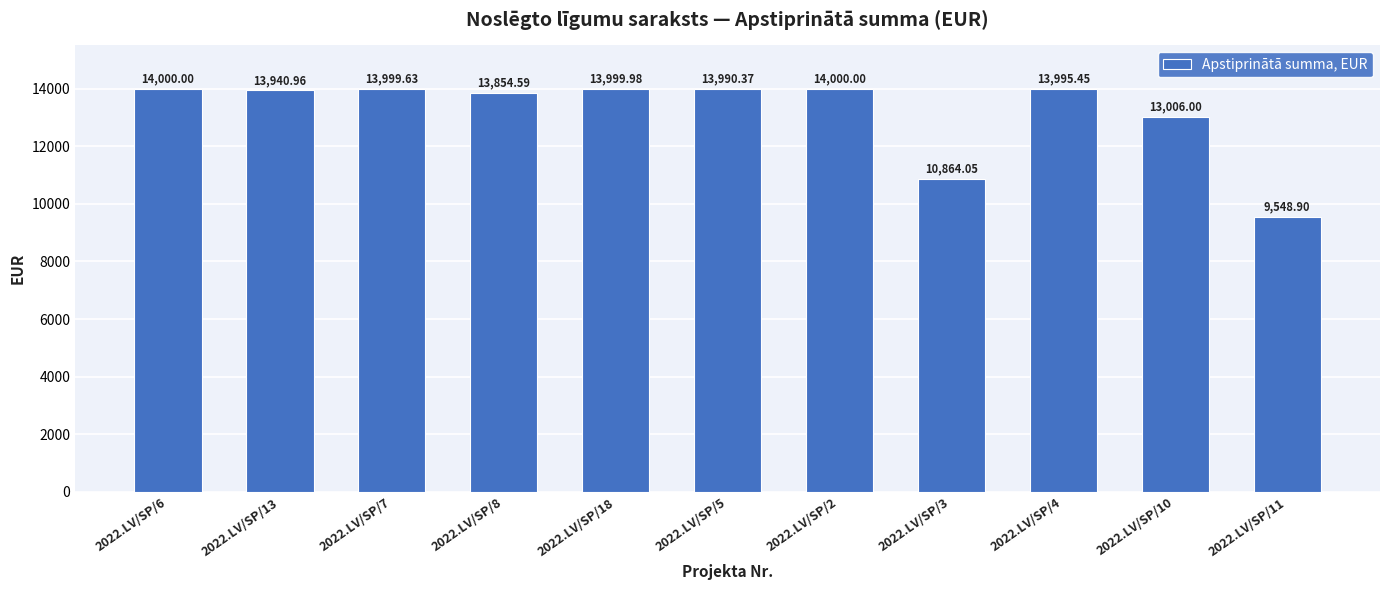

What is the value of the 3rd bar from the left?

13999.6